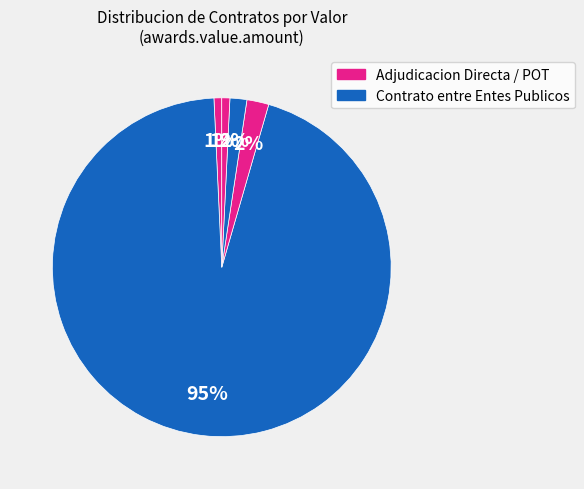

How many segments does this pie chart have?

5